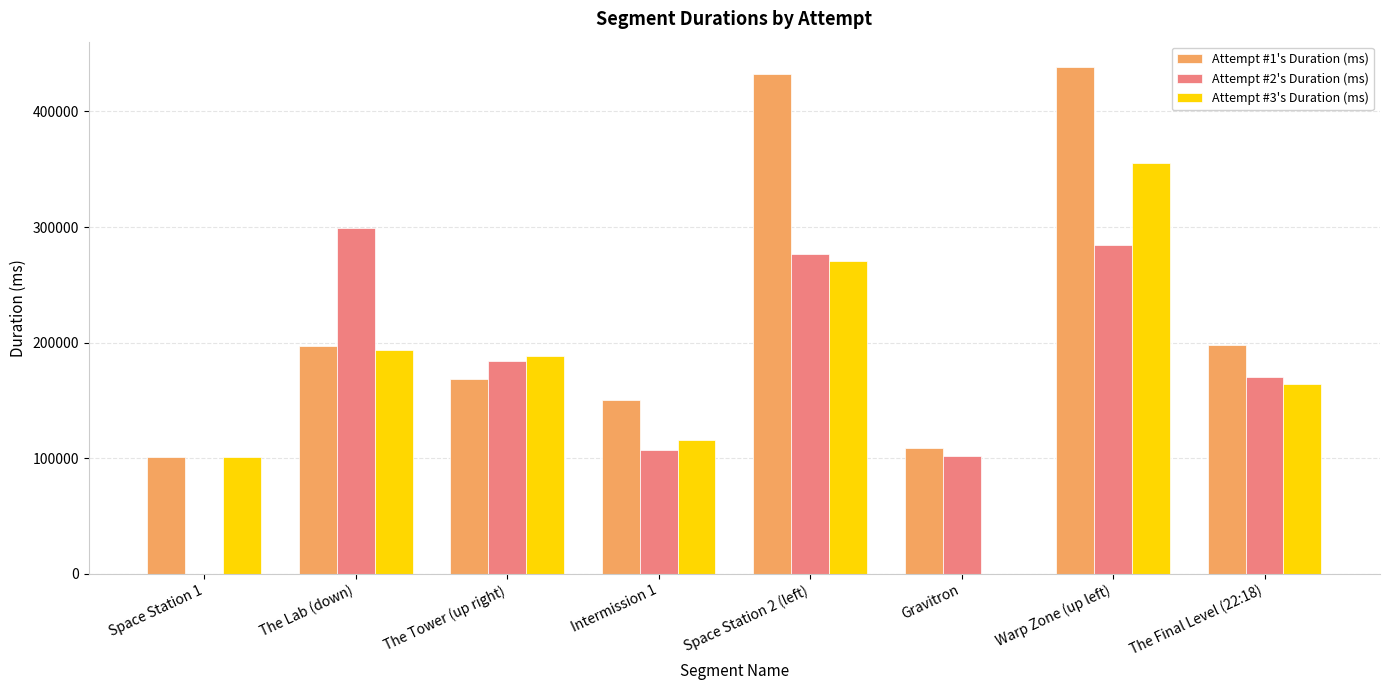

Between The Lab (down) and Space Station 2 (left), which series saw the biggest shift?

Attempt #1's Duration (ms)